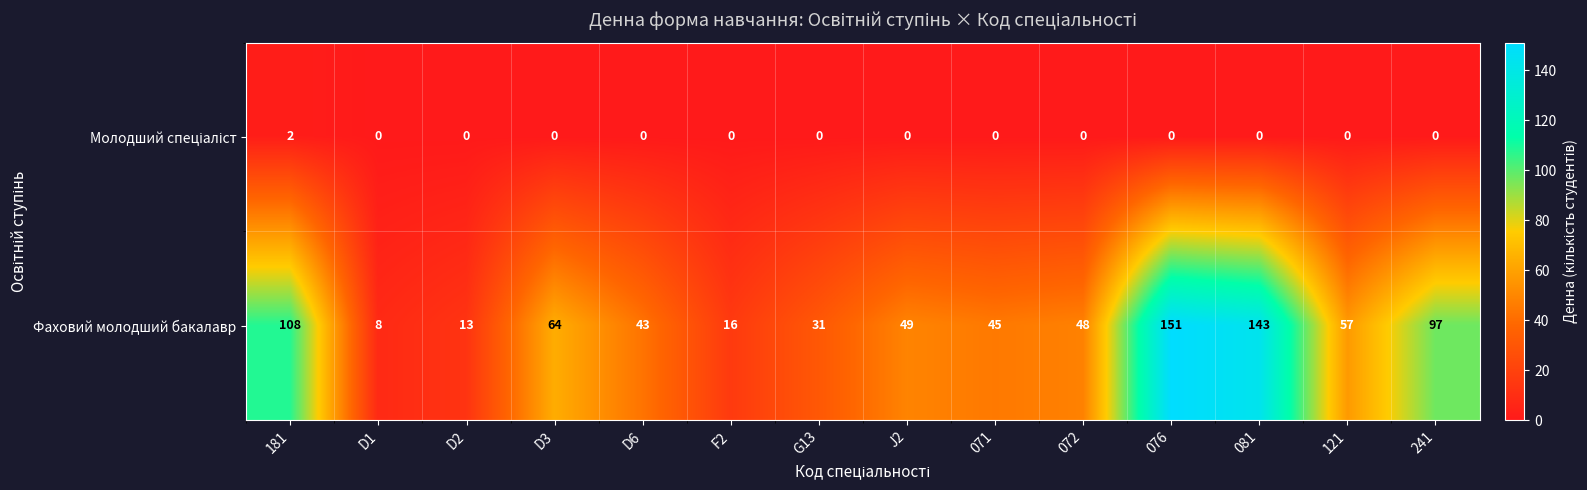

Rank the categories by Фаховий молодший бакалавр value from highest to lowest.

076, 081, 181, 241, D3, 121, J2, 072, 071, D6, G13, F2, D2, D1